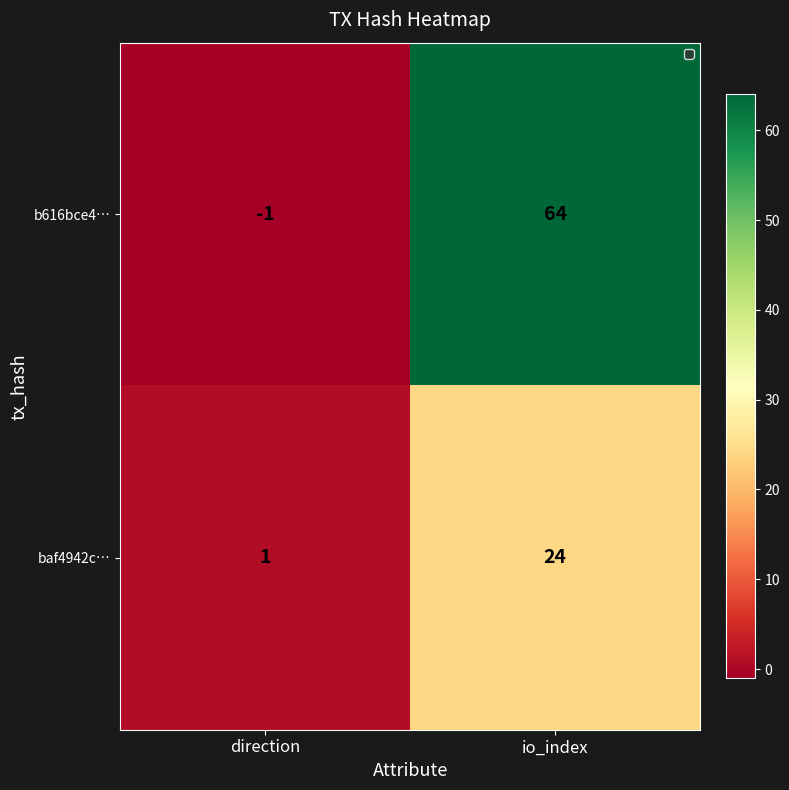

At which label is b616bce4… closest to 31?

direction